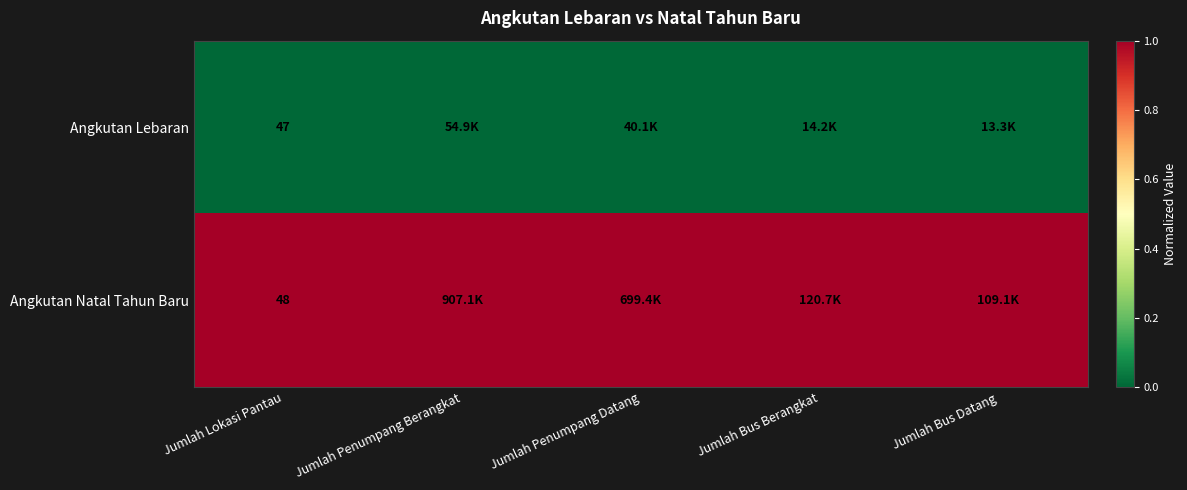

The Angkutan Natal Tahun Baru series shows 48 at Jumlah Lokasi Pantau. True or false?

True